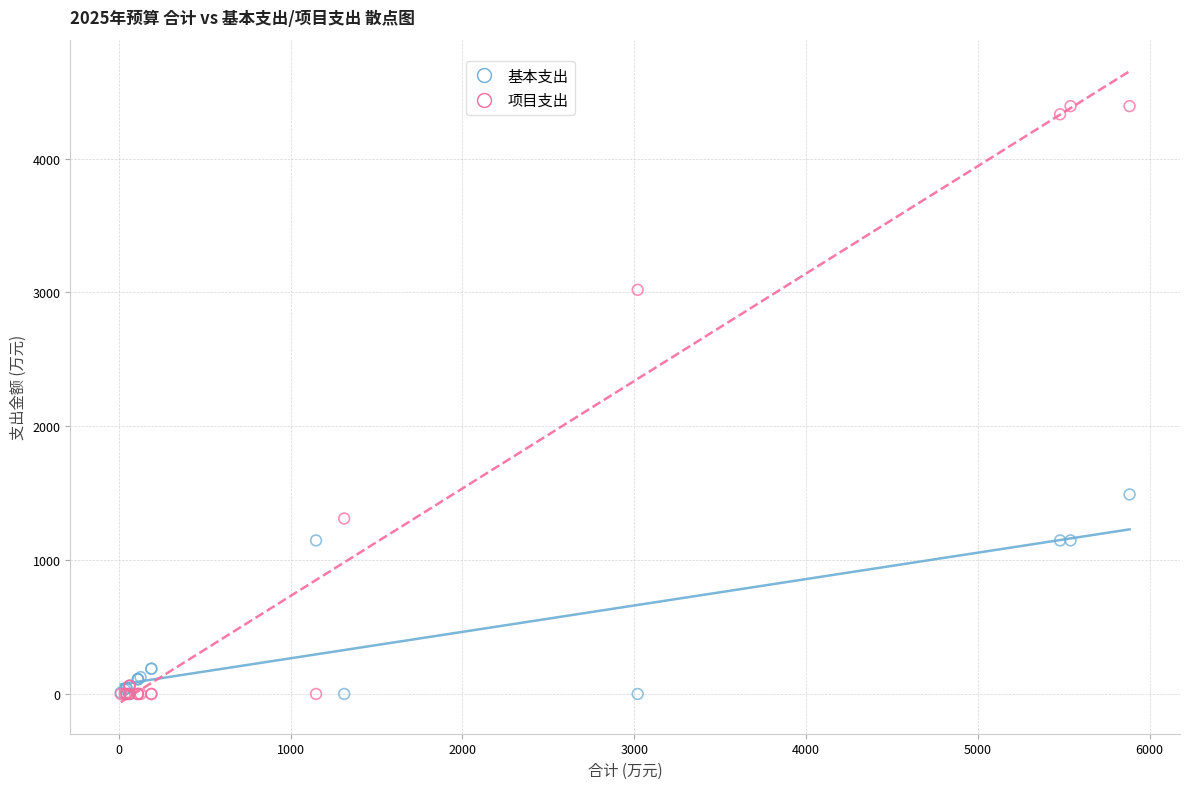

Which series contains the highest Y value?

项目支出